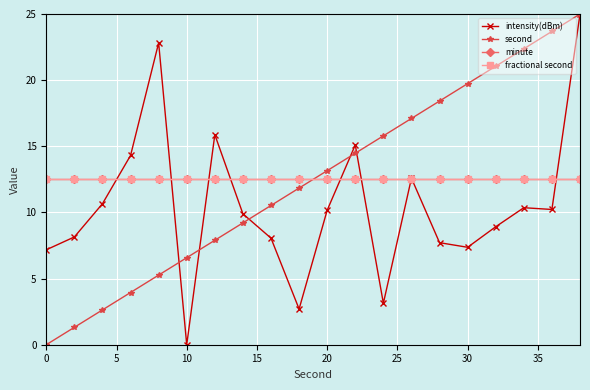

Does the chart have visible grid lines?

Yes